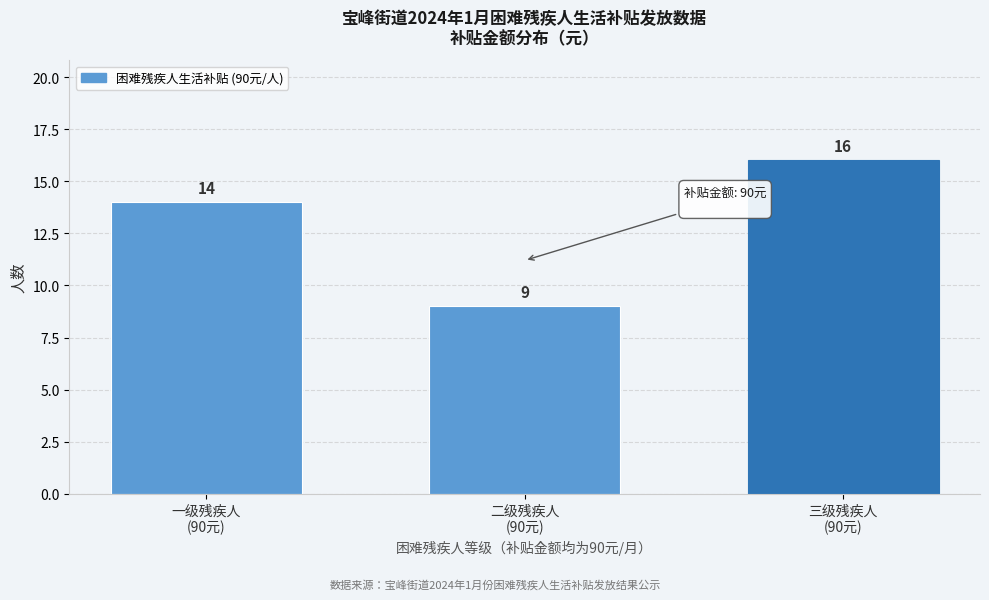

Reading left to right, list all the values displayed in this chart.

14	9	16